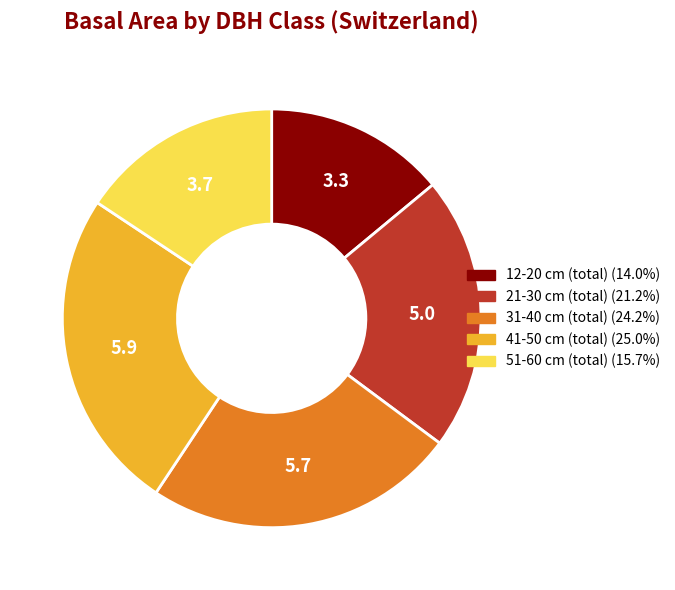

Is 12-20 cm (total) the majority of the pie?

No